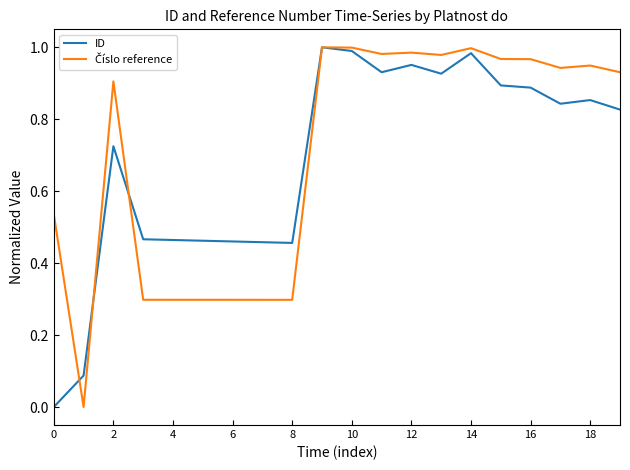

Where is the first local maximum for ID?

2